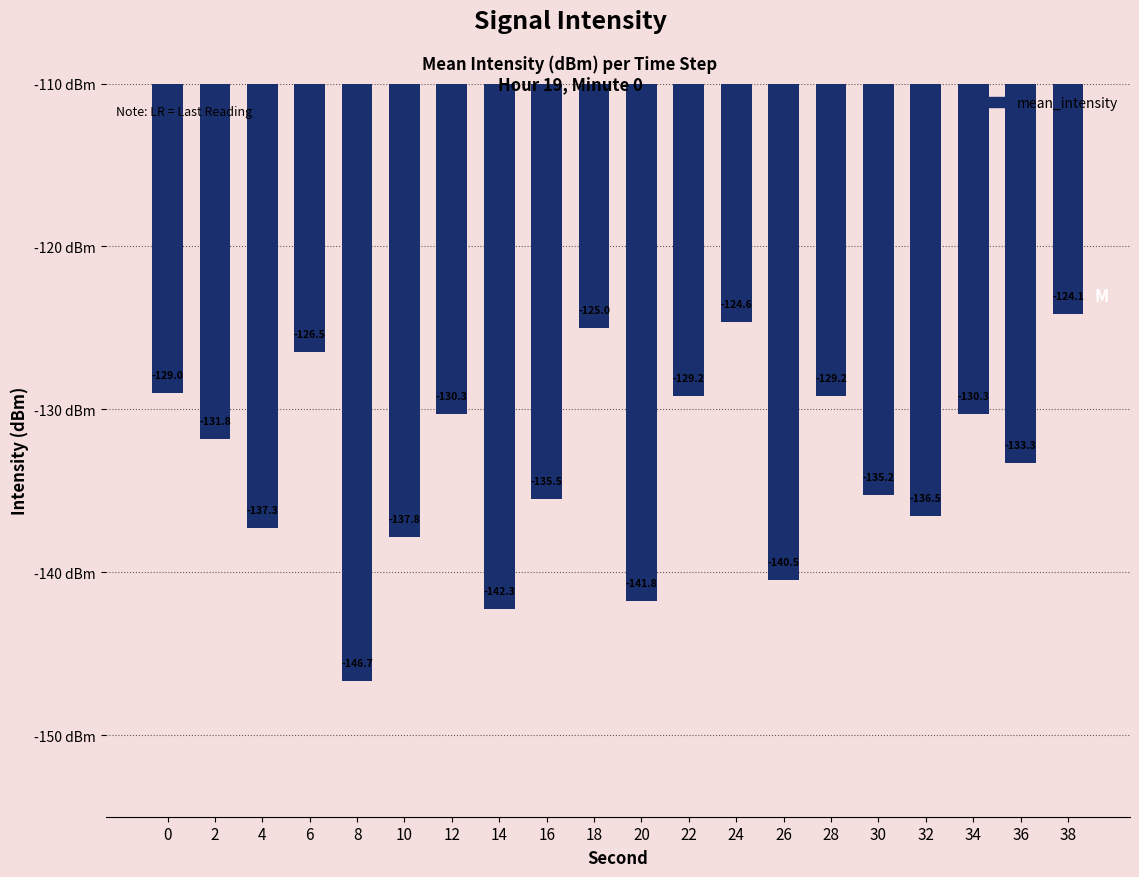

How many bars are there in total?

20